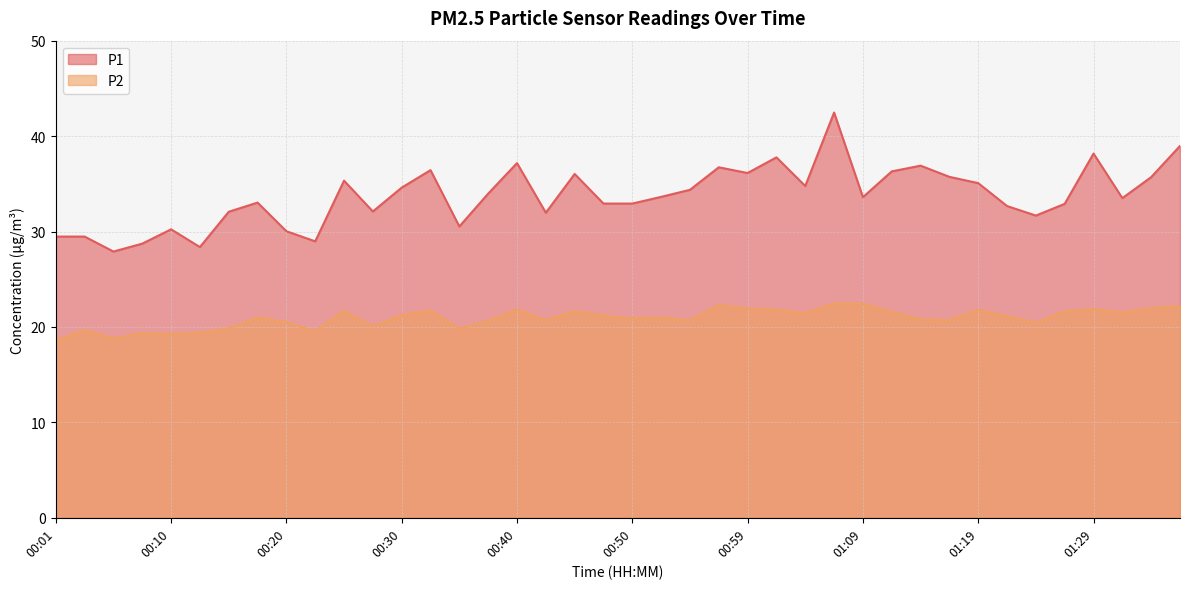

List the series in order of their peak value, highest first.

P1, P2